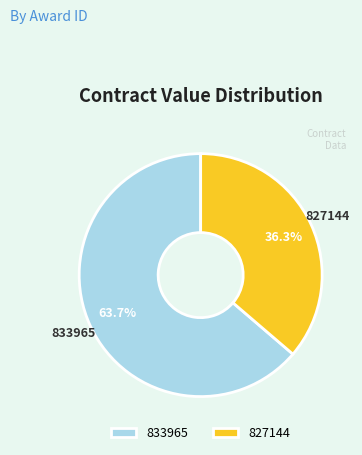

Rank the categories by value from highest to lowest.

833965, 827144